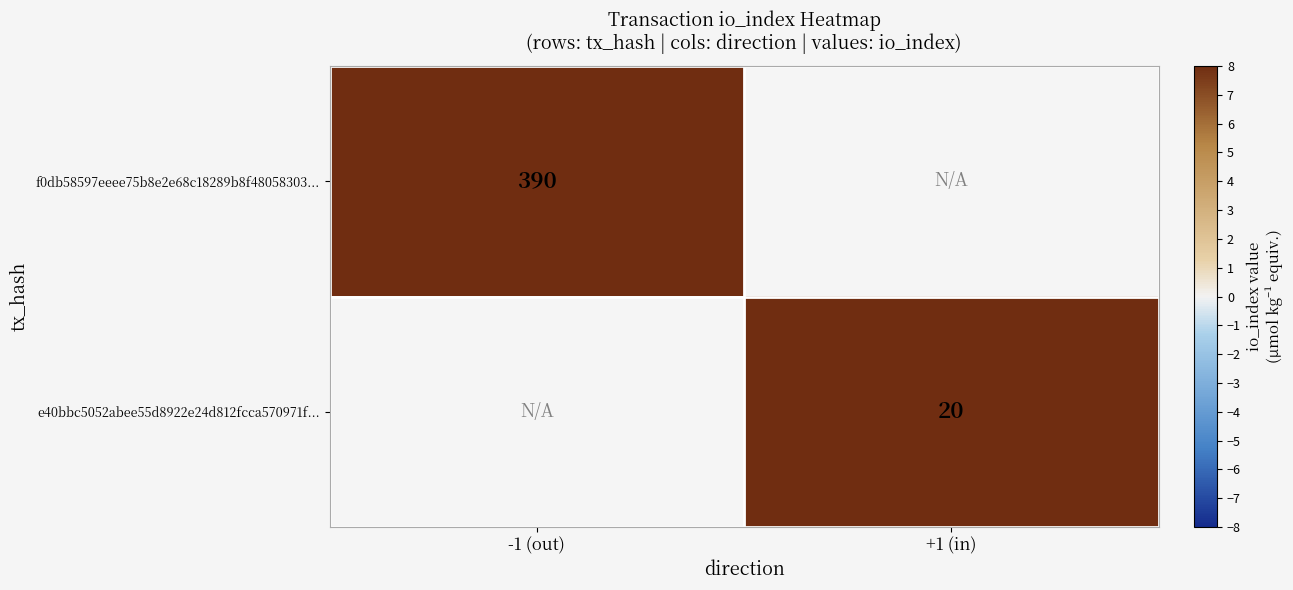

Which label corresponds to the smallest value in the chart?

+1 (in)